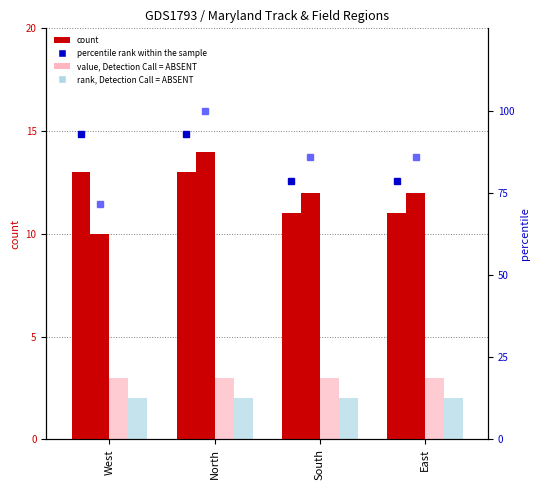

What is the minimum value for rank, Detection Call = ABSENT?

71.4